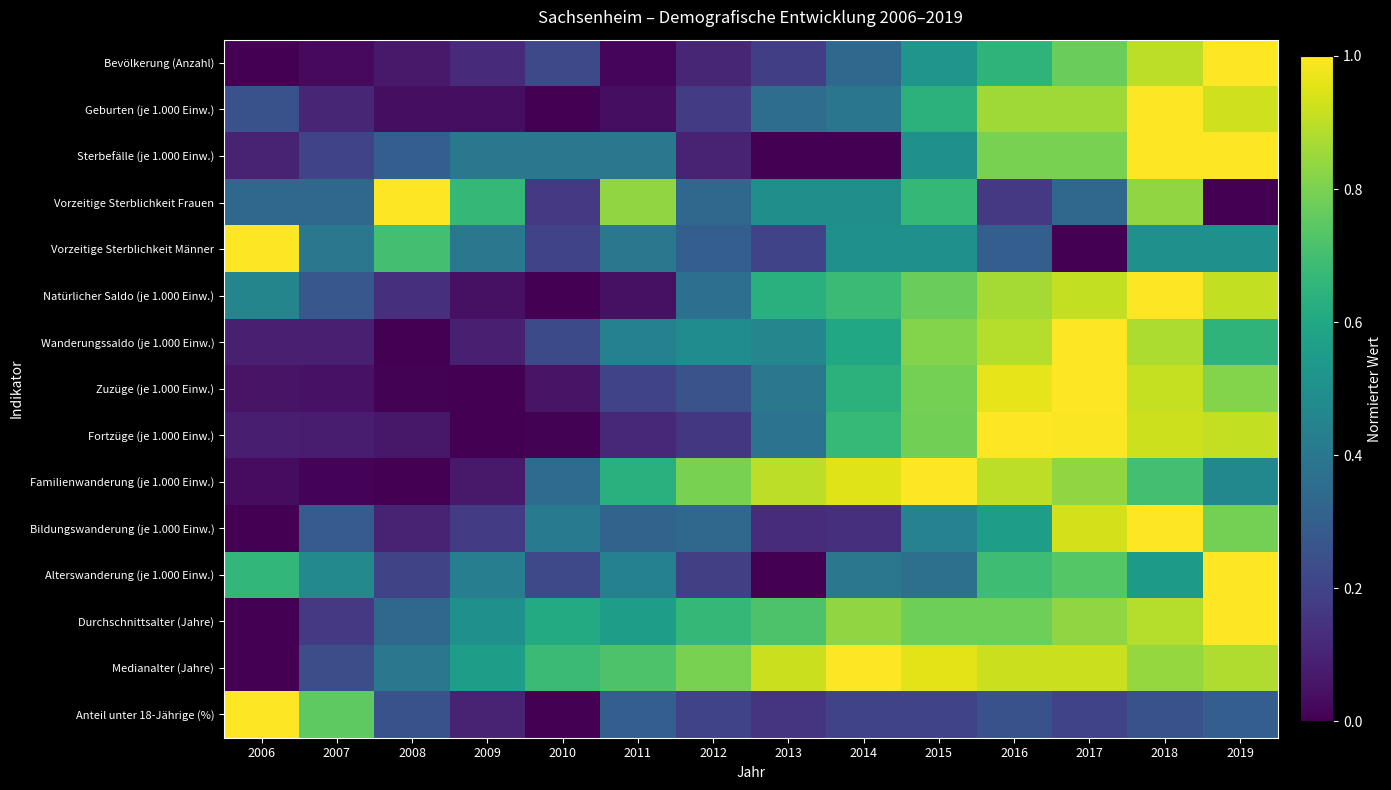

Reading left to right, list all the values displayed in this chart.

Bevölkerung (Anzahl): 2006=0.0	2007=0.0	2008=0.1	2009=0.1	2010=0.2	2011=0.0	2012=0.1	2013=0.2	2014=0.3	2015=0.5	2016=0.7	2017=0.8	2018=0.9	2019=1.0
Geburten (je 1.000 Einw.): 2006=0.3	2007=0.1	2008=0.0	2009=0.0	2010=0.0	2011=0.0	2012=0.2	2013=0.4	2014=0.4	2015=0.6	2016=0.9	2017=0.9	2018=1.0	2019=0.9
Sterbefälle (je 1.000 Einw.): 2006=0.1	2007=0.2	2008=0.3	2009=0.4	2010=0.4	2011=0.4	2012=0.1	2013=0.0	2014=0.0	2015=0.5	2016=0.8	2017=0.8	2018=1.0	2019=1.0
Vorzeitige Sterblichkeit Frauen: 2006=0.3	2007=0.3	2008=1.0	2009=0.7	2010=0.2	2011=0.8	2012=0.3	2013=0.5	2014=0.5	2015=0.7	2016=0.2	2017=0.3	2018=0.8	2019=0.0
Vorzeitige Sterblichkeit Männer: 2006=1.0	2007=0.4	2008=0.7	2009=0.4	2010=0.2	2011=0.4	2012=0.3	2013=0.2	2014=0.5	2015=0.5	2016=0.3	2017=0.0	2018=0.5	2019=0.5
Natürlicher Saldo (je 1.000 Einw.): 2006=0.5	2007=0.3	2008=0.1	2009=0.0	2010=0.0	2011=0.0	2012=0.4	2013=0.6	2014=0.7	2015=0.8	2016=0.9	2017=0.9	2018=1.0	2019=0.9
Wanderungssaldo (je 1.000 Einw.): 2006=0.1	2007=0.1	2008=0.0	2009=0.1	2010=0.2	2011=0.4	2012=0.5	2013=0.5	2014=0.6	2015=0.8	2016=0.9	2017=1.0	2018=0.9	2019=0.6
Zuzüge (je 1.000 Einw.): 2006=0.1	2007=0.0	2008=0.0	2009=0.0	2010=0.1	2011=0.2	2012=0.3	2013=0.4	2014=0.6	2015=0.8	2016=1.0	2017=1.0	2018=0.9	2019=0.8
Fortzüge (je 1.000 Einw.): 2006=0.1	2007=0.1	2008=0.1	2009=0.0	2010=0.0	2011=0.1	2012=0.2	2013=0.4	2014=0.7	2015=0.8	2016=1.0	2017=1.0	2018=0.9	2019=0.9
Familienwanderung (je 1.000 Einw.): 2006=0.0	2007=0.0	2008=0.0	2009=0.1	2010=0.3	2011=0.6	2012=0.8	2013=0.9	2014=1.0	2015=1.0	2016=0.9	2017=0.8	2018=0.7	2019=0.5
Bildungswanderung (je 1.000 Einw.): 2006=0.0	2007=0.3	2008=0.1	2009=0.2	2010=0.4	2011=0.3	2012=0.3	2013=0.1	2014=0.1	2015=0.4	2016=0.6	2017=0.9	2018=1.0	2019=0.8
Alterswanderung (je 1.000 Einw.): 2006=0.7	2007=0.5	2008=0.2	2009=0.4	2010=0.2	2011=0.4	2012=0.2	2013=0.0	2014=0.4	2015=0.4	2016=0.7	2017=0.7	2018=0.5	2019=1.0
Durchschnittsalter (Jahre): 2006=0.0	2007=0.2	2008=0.3	2009=0.5	2010=0.6	2011=0.6	2012=0.7	2013=0.7	2014=0.8	2015=0.8	2016=0.8	2017=0.8	2018=0.9	2019=1.0
Medianalter (Jahre): 2006=0.0	2007=0.2	2008=0.4	2009=0.6	2010=0.7	2011=0.7	2012=0.8	2013=0.9	2014=1.0	2015=1.0	2016=0.9	2017=0.9	2018=0.8	2019=0.9
Anteil unter 18-Jährige (%): 2006=1.0	2007=0.8	2008=0.2	2009=0.1	2010=0.0	2011=0.3	2012=0.2	2013=0.2	2014=0.2	2015=0.2	2016=0.2	2017=0.2	2018=0.2	2019=0.3